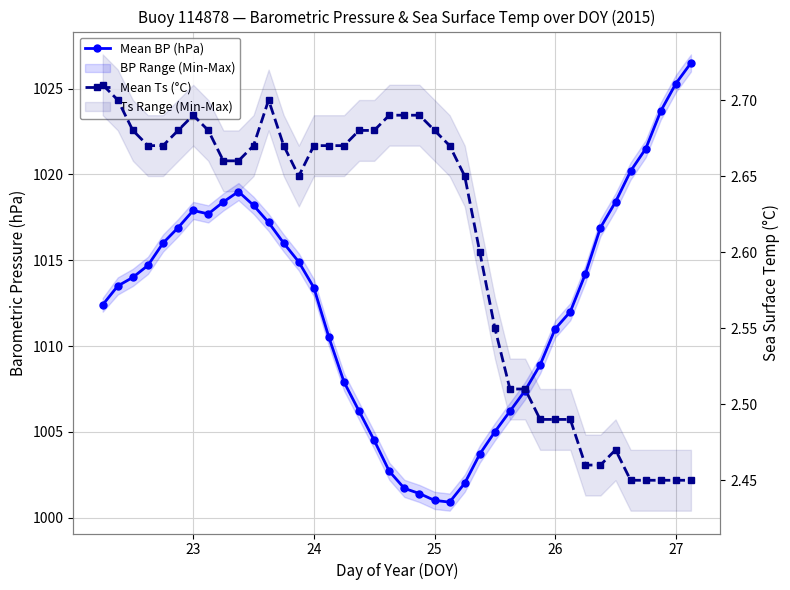

List the series in order of their overall mean, lowest first.

Mean Ts (°C), Mean BP (hPa)